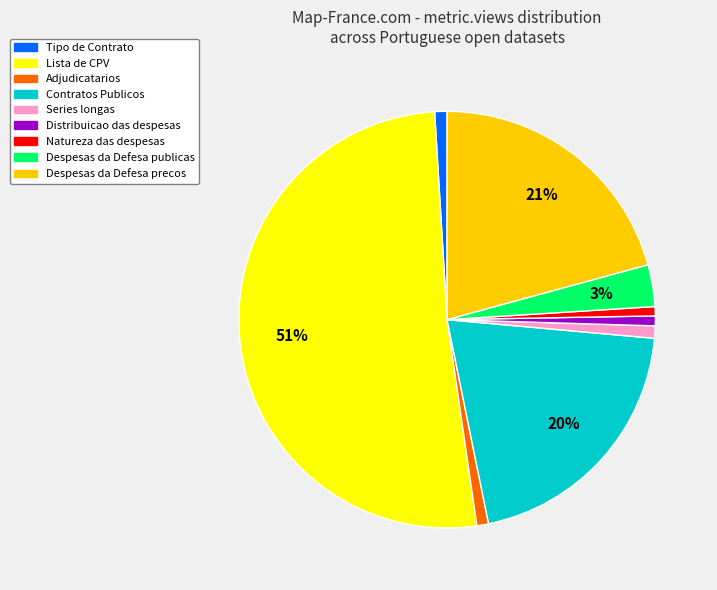

Is there a majority slice in this chart?

Yes